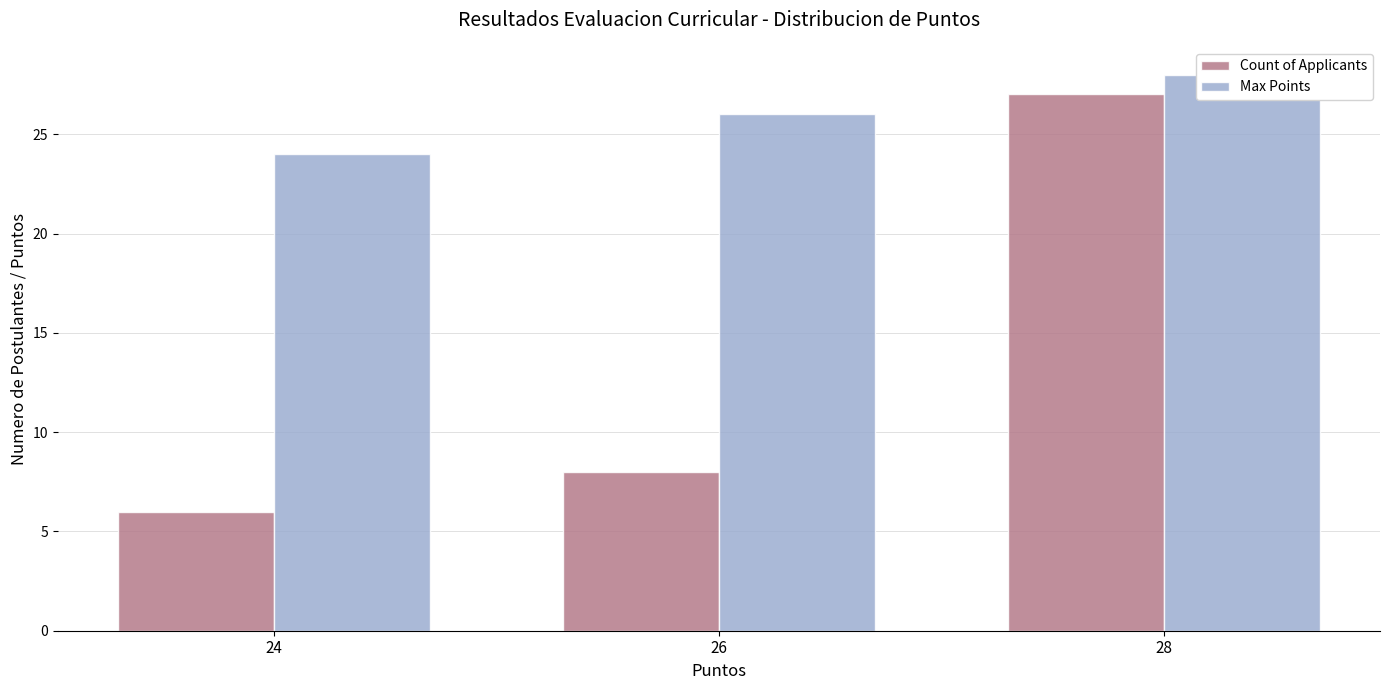

What is the total value across all series at 26?

34